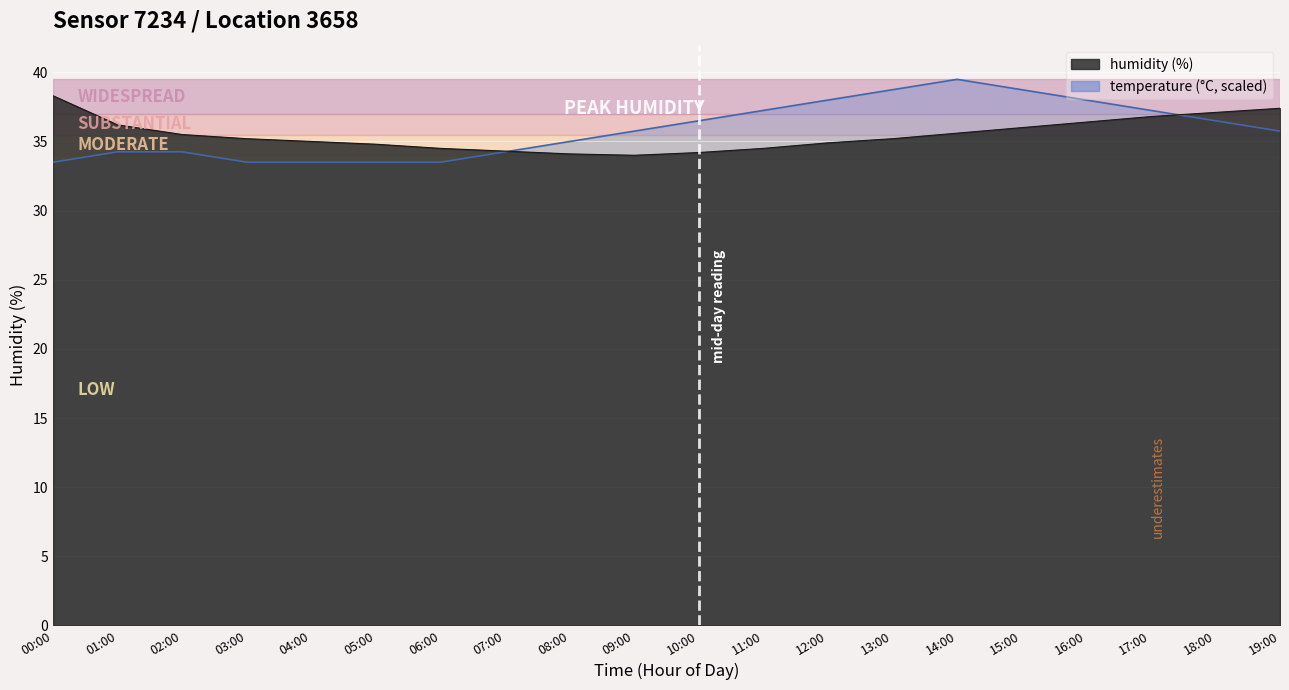

Where do humidity and temperature first cross each other?

07:00 and 08:00